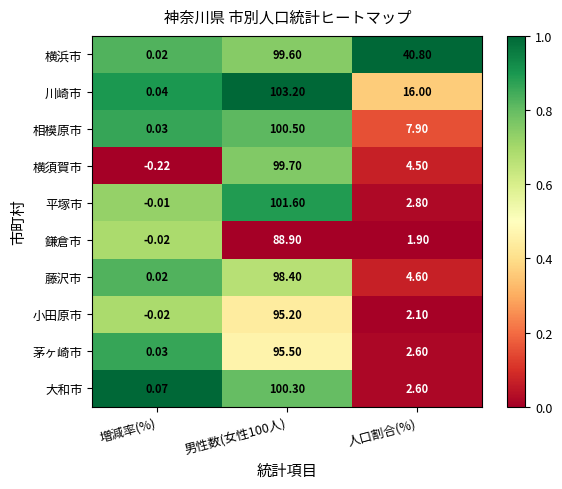

At which label is 横浜市 closest to 49?

人口割合(%)